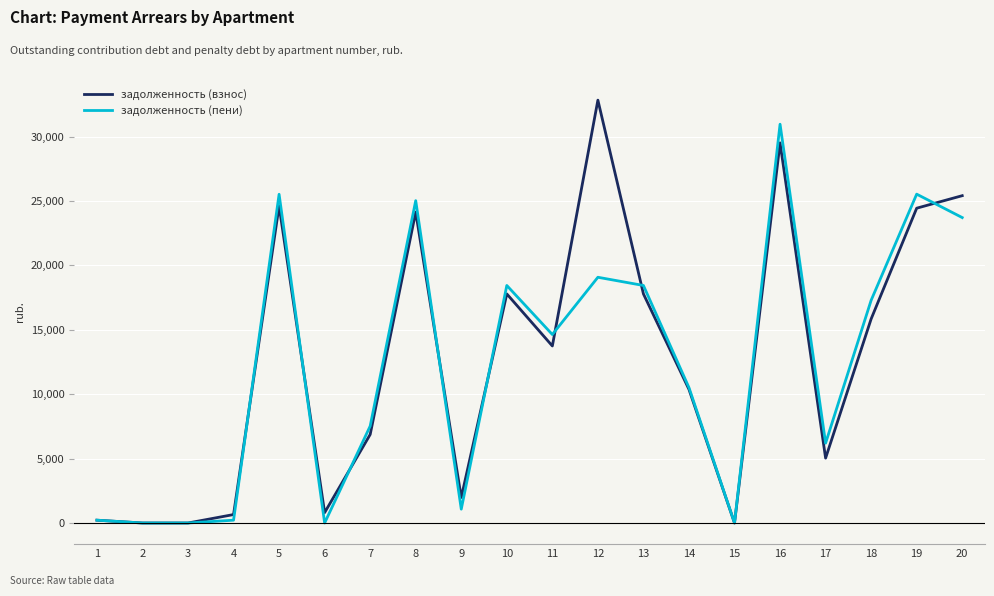

The value of задолженность (пени) at 2 is -16476.0. True or false?

False